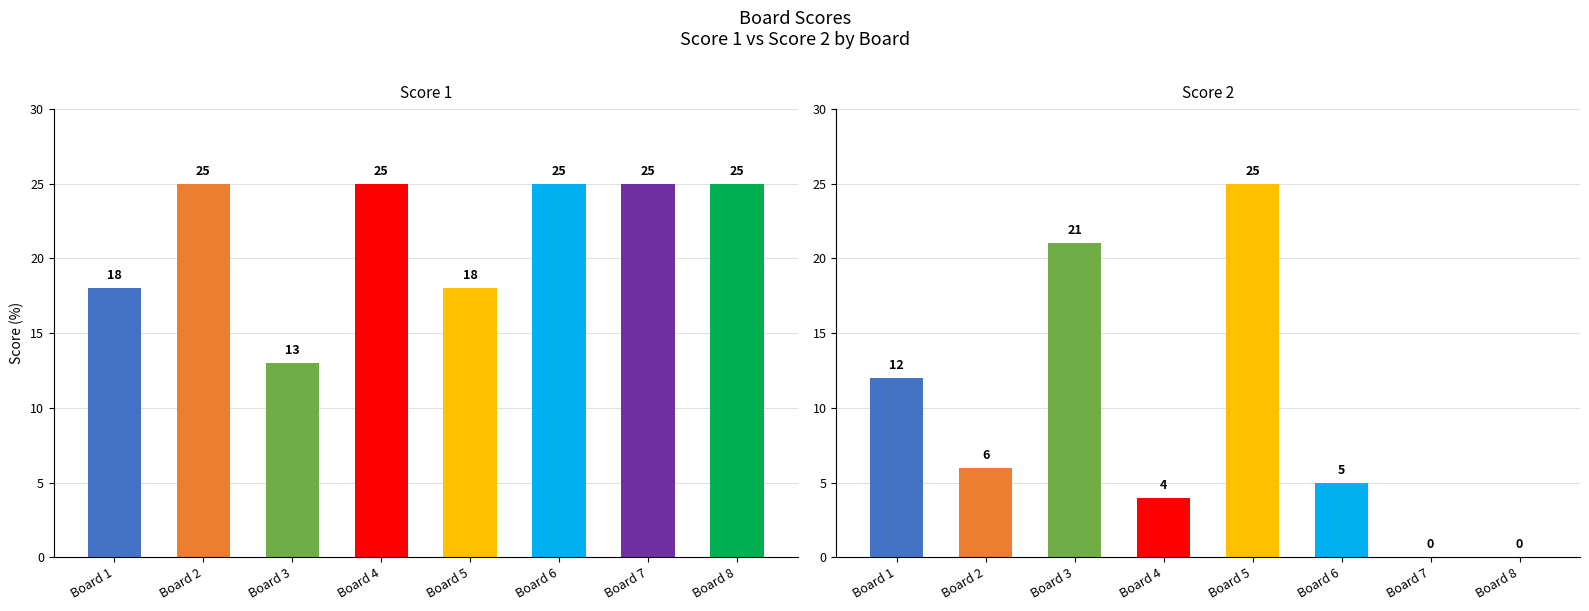

At which category is the sum across all series the highest?

Board 5